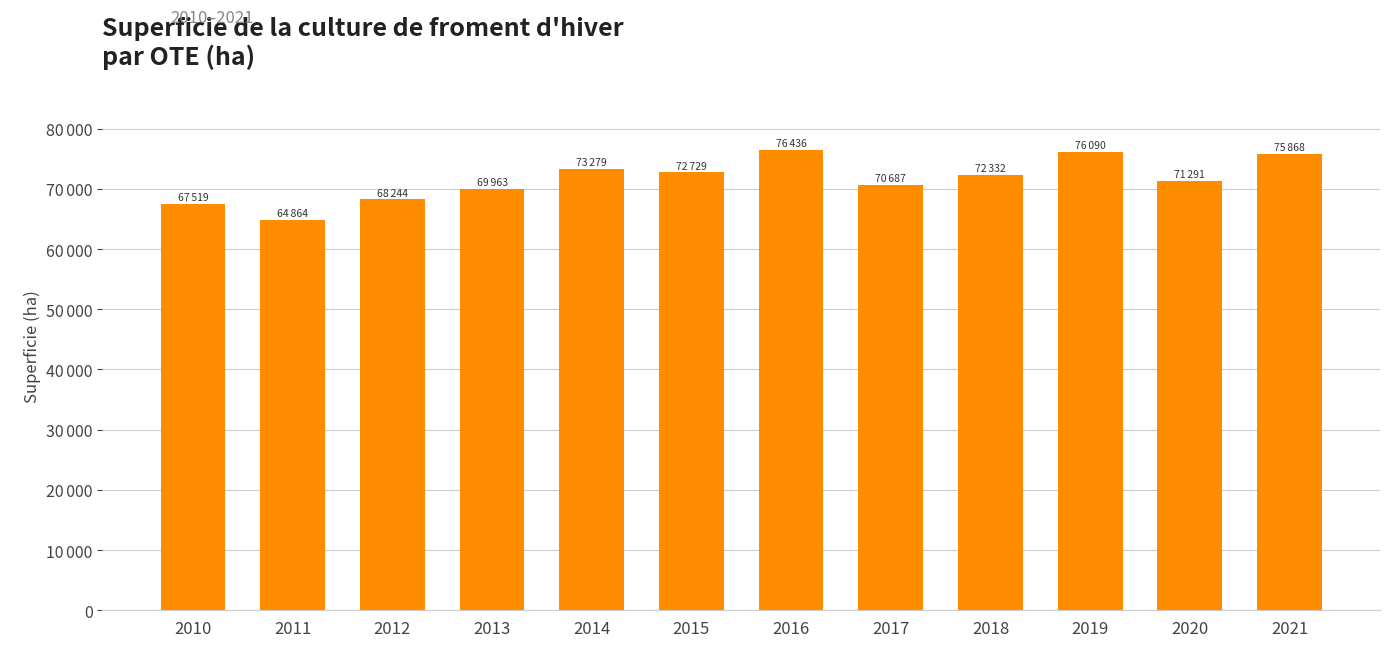

The chart shows a value of 76436 at 2016. True or false?

True